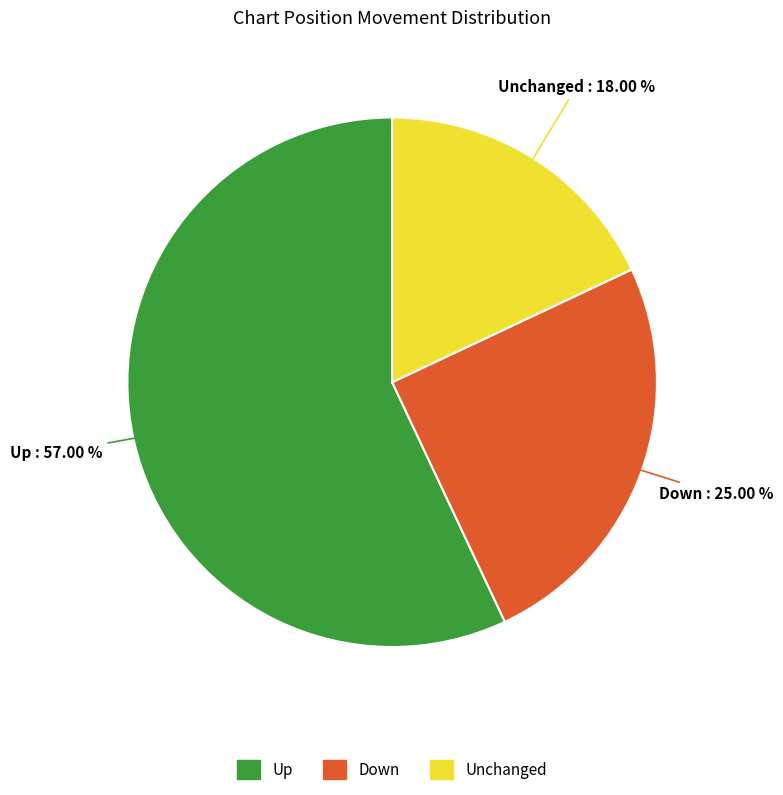

Approximately how many times larger is the value at Up compared to Down?

2.3